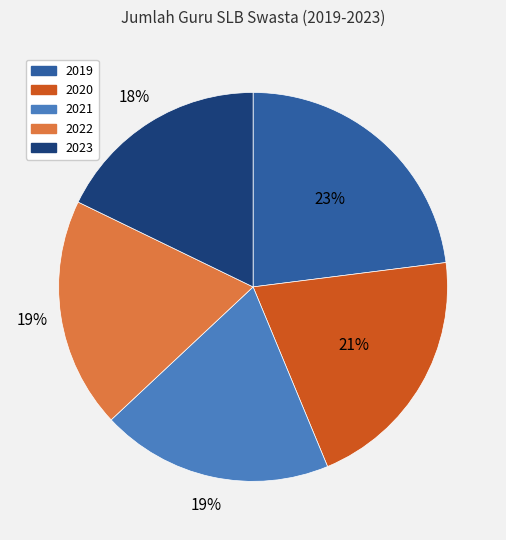

How many slices are in this pie chart?

5